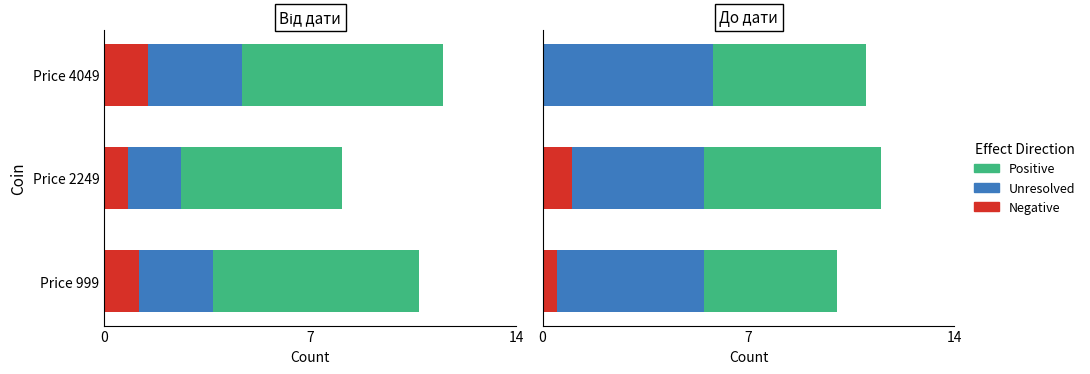

At how many categories does at least one series exceed 2?

3